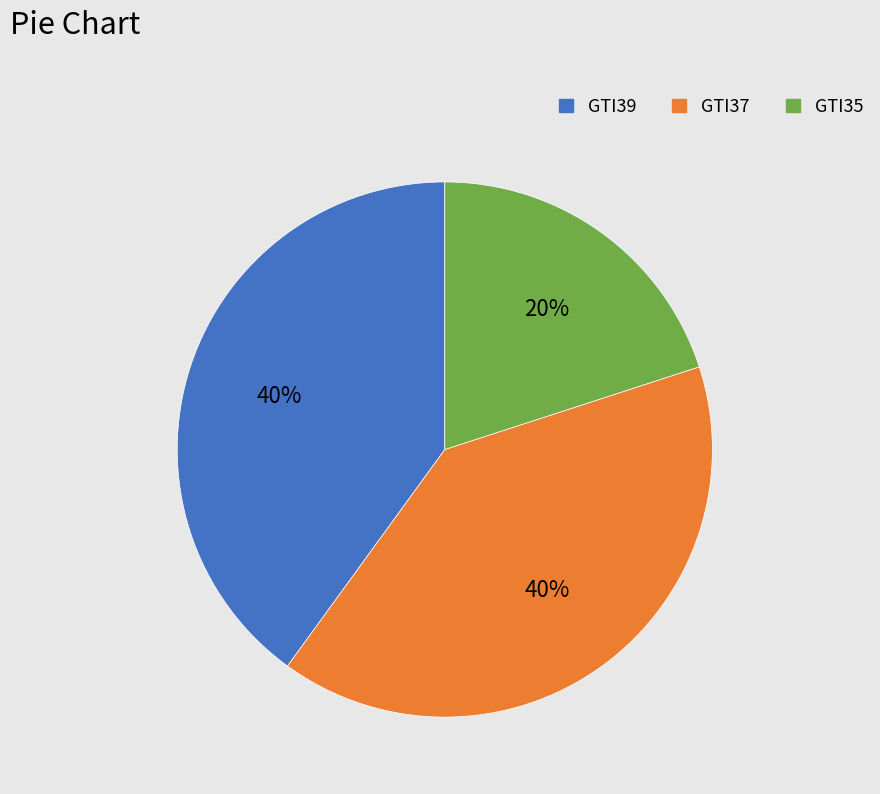

Combined, do GTI37 and GTI35 account for over 50%?

Yes